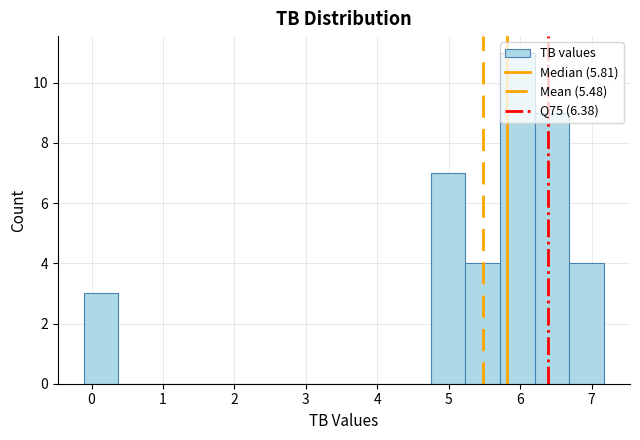

Which range on the x-axis has the tallest bar?

5.7 to 6.2